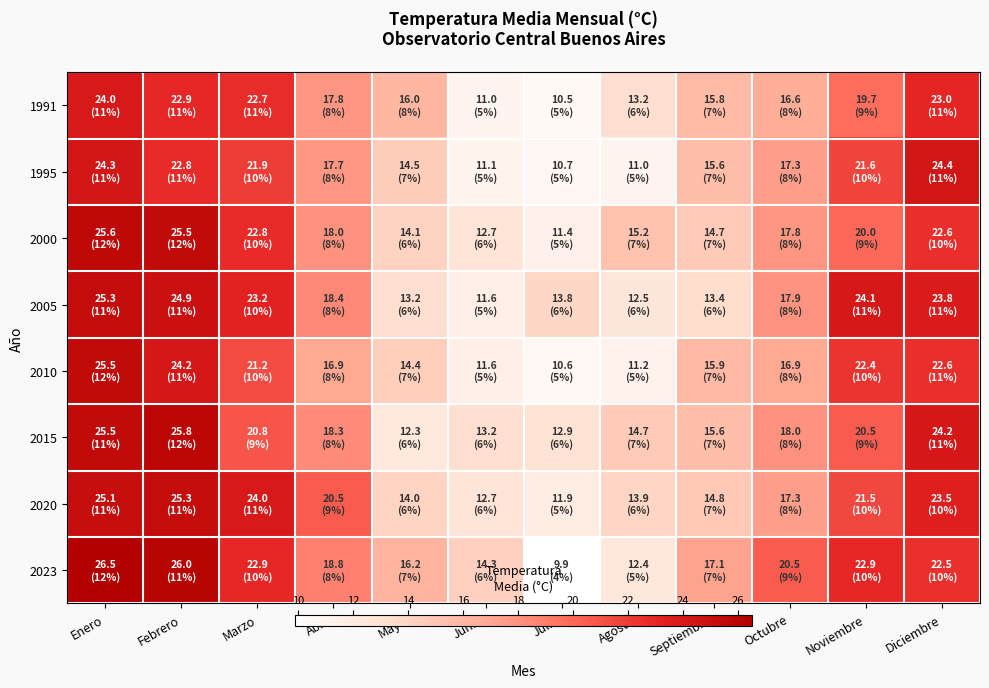

At how many categories does at least one series exceed 20?

7